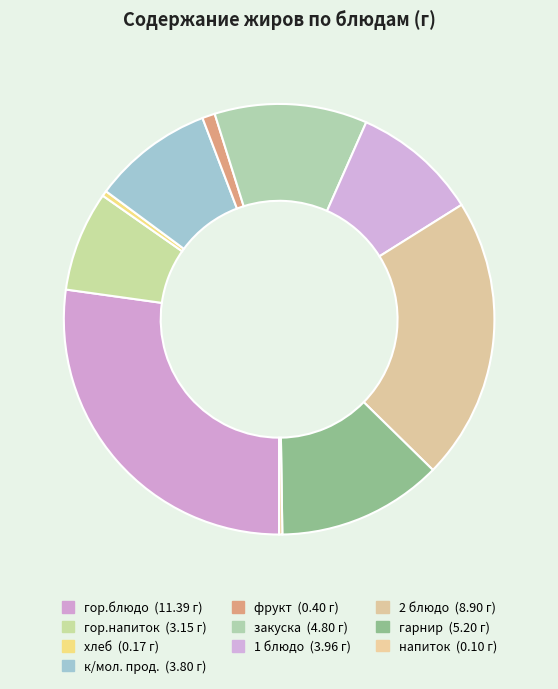

What is the change in value from закуска to 2 блюдо?

+4.1